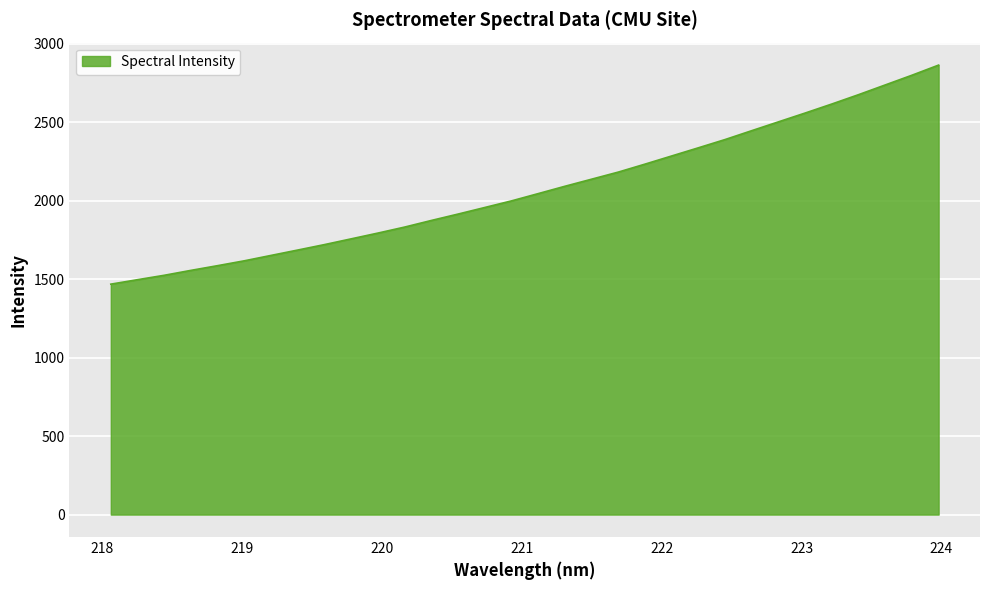

What is the greatest value displayed?

2863.0